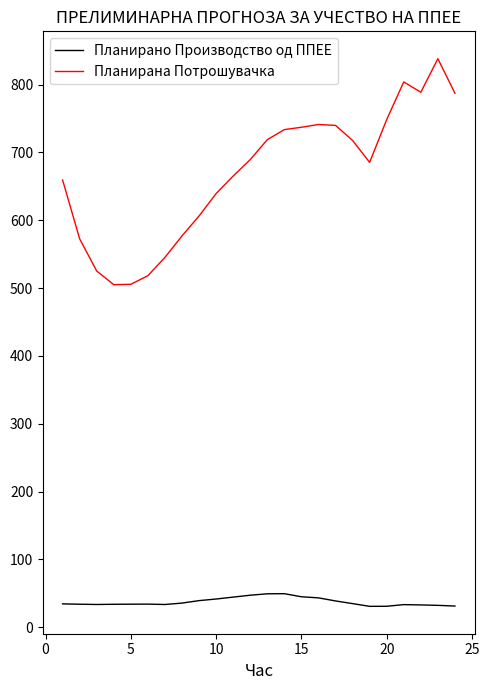

Which series has the largest range (max minus min)?

Планирана Потрошувачка